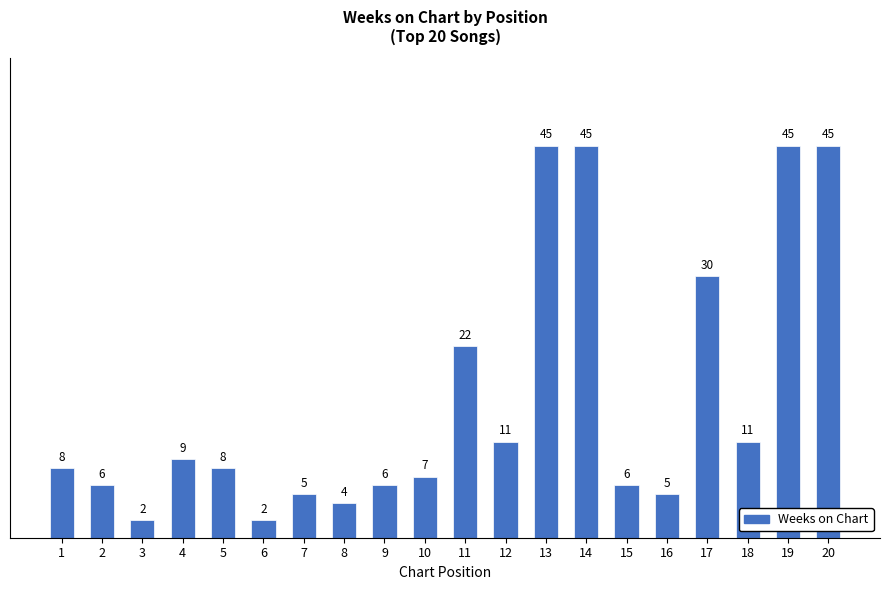

Approximately how many times larger is the value at 15 compared to 12?

0.5